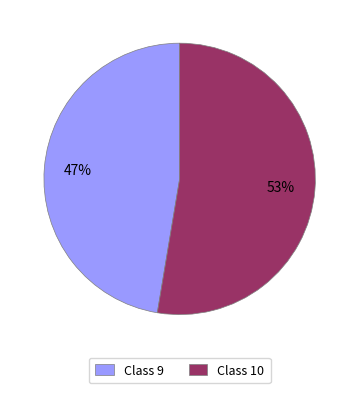

Which slice is the largest?

Class 10